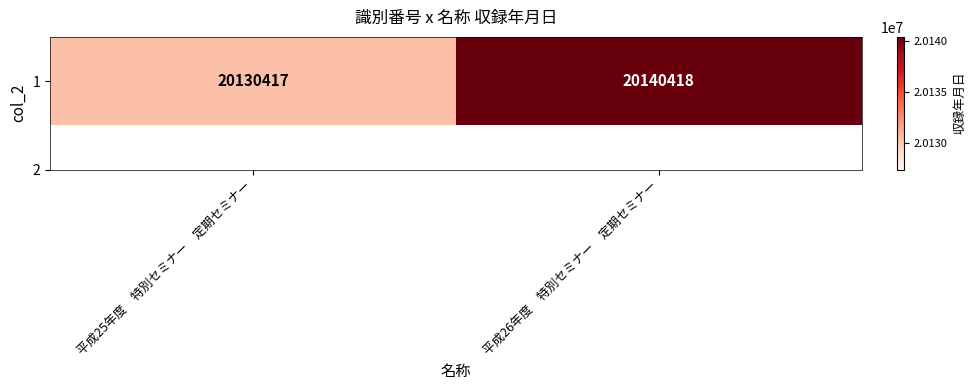

How many data points does each series have?

2